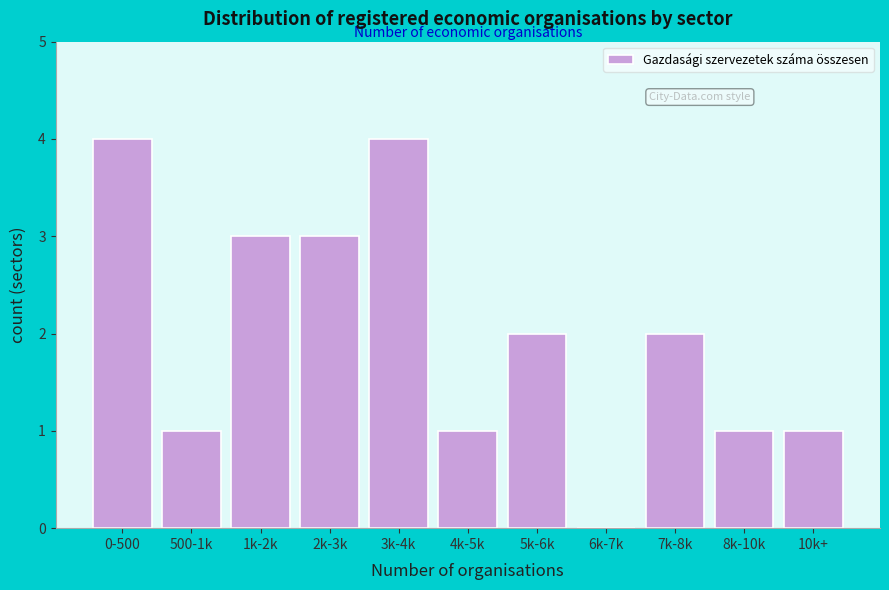

Reading right to left, what are all the values shown in this chart?

10k+=1	8k-10k=1	7k-8k=2	6k-7k=0	5k-6k=2	4k-5k=1	3k-4k=4	2k-3k=3	1k-2k=3	500-1k=1	0-500=4